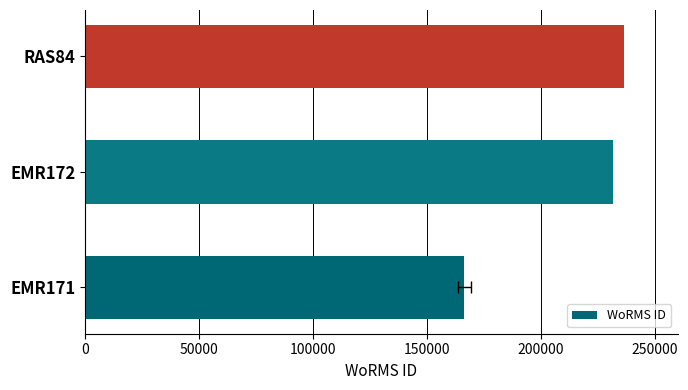

How many distinct data groups are displayed?

1